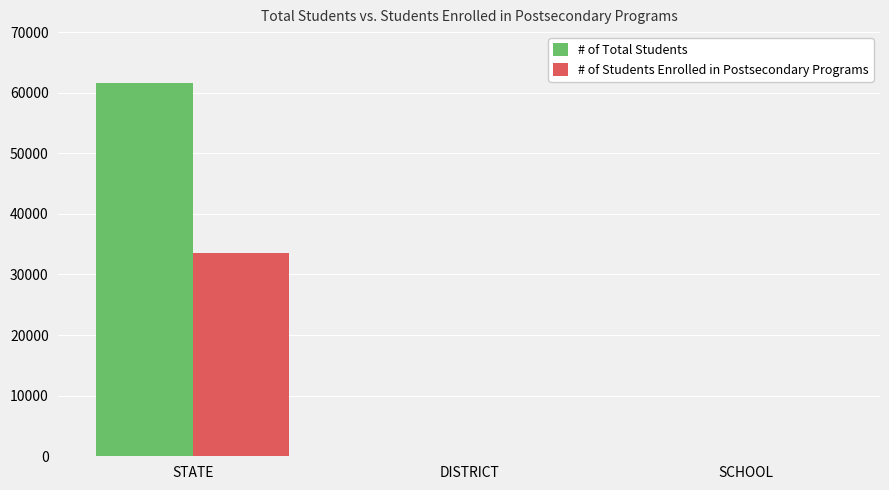

The value of # of Total Students at STATE is 61643. True or false?

True